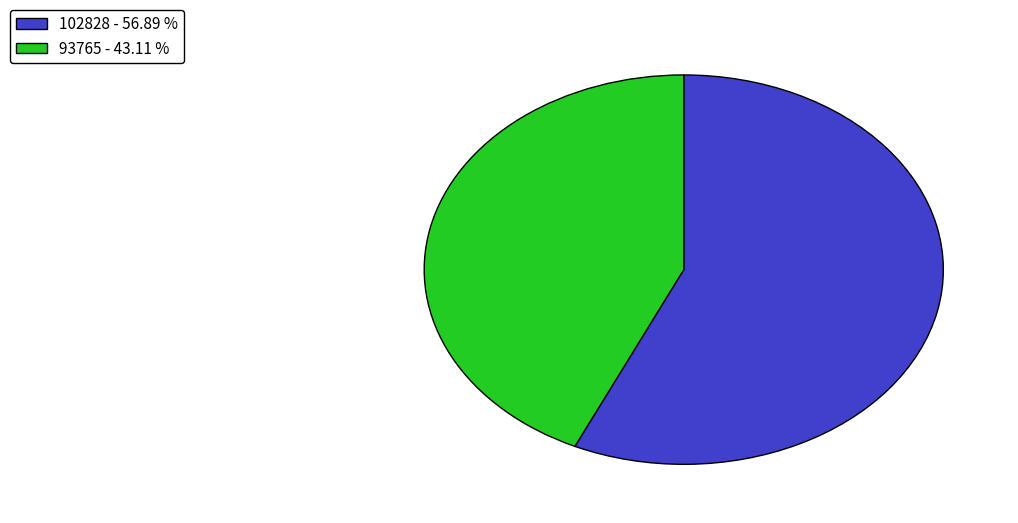

Which category has the biggest portion of the pie?

102828